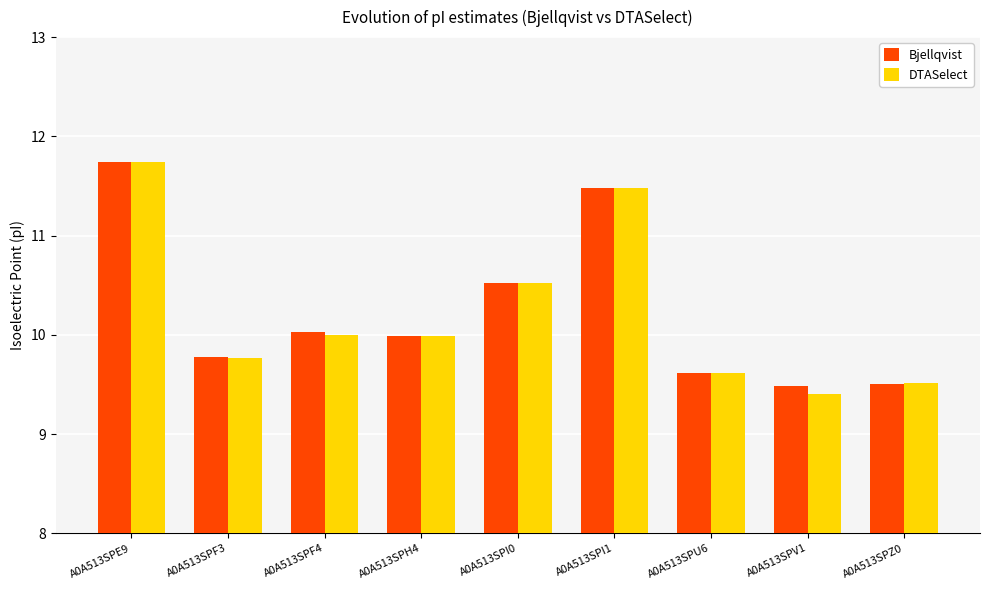

Reading left to right, what are all the values shown in this chart?

Bjellqvist: 11.7	9.8	10.0	10.0	10.5	11.5	9.6	9.5	9.5
DTASelect: 11.7	9.8	10.0	10.0	10.5	11.5	9.6	9.4	9.5